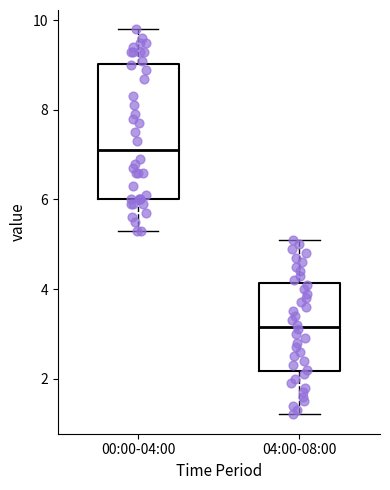

Which box has the highest median line?

00:00-04:00